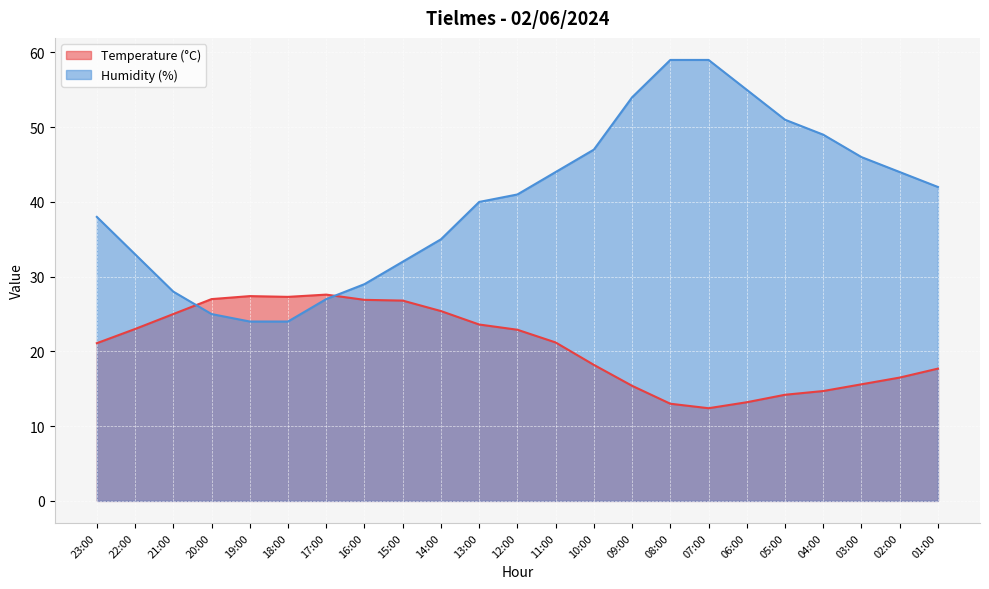

True or false: Temperature (°C) has more than 2 points higher than both neighbors.

False